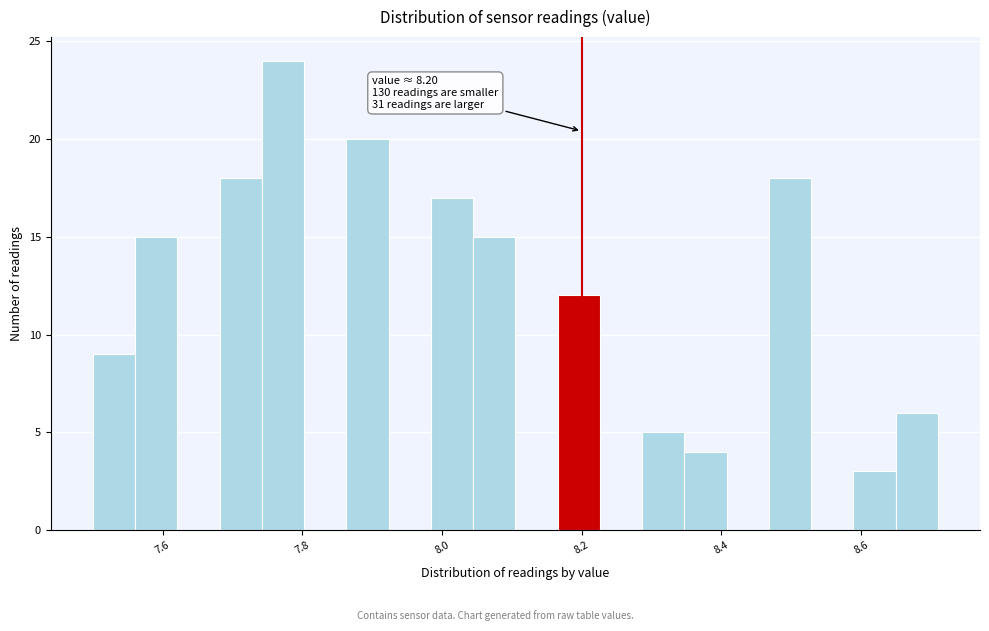

Read against the x-axis, roughly where is the centre of the tallest bar?

7.78